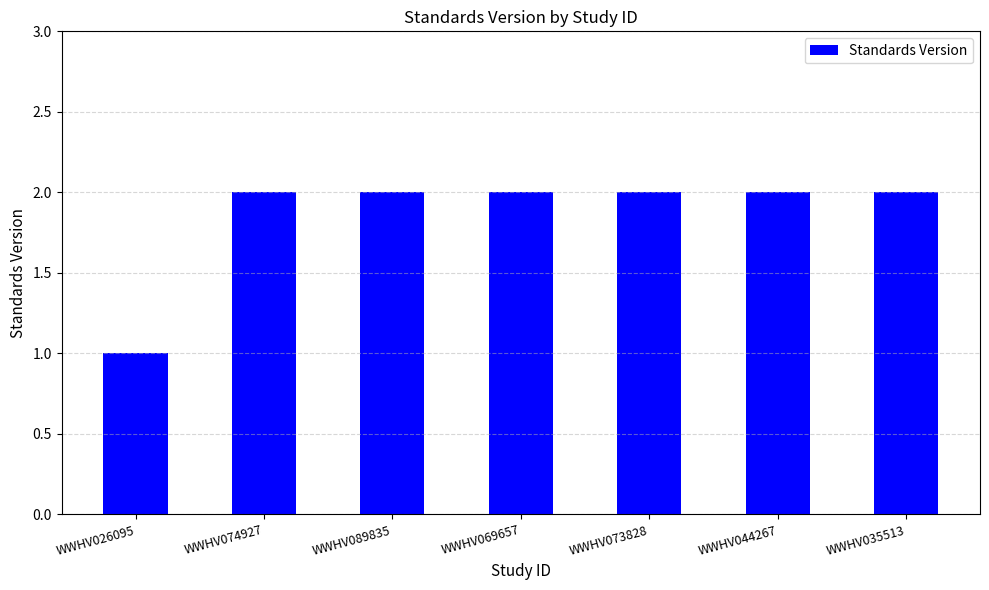

Is it true that the value at WWHV074927 is 2?

True